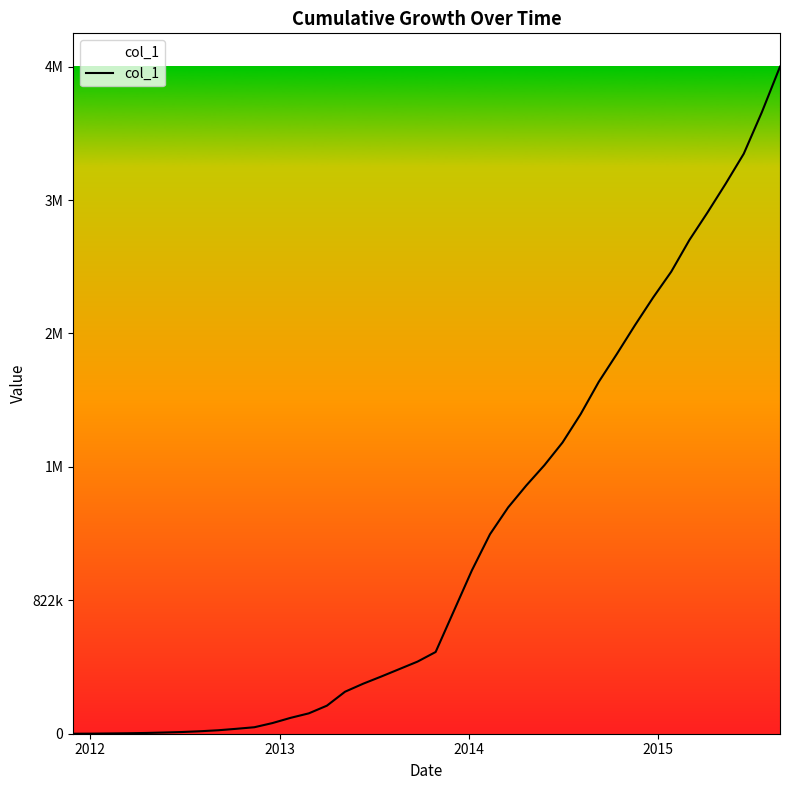

True or false: the data has more than 0 interior local peaks.

False